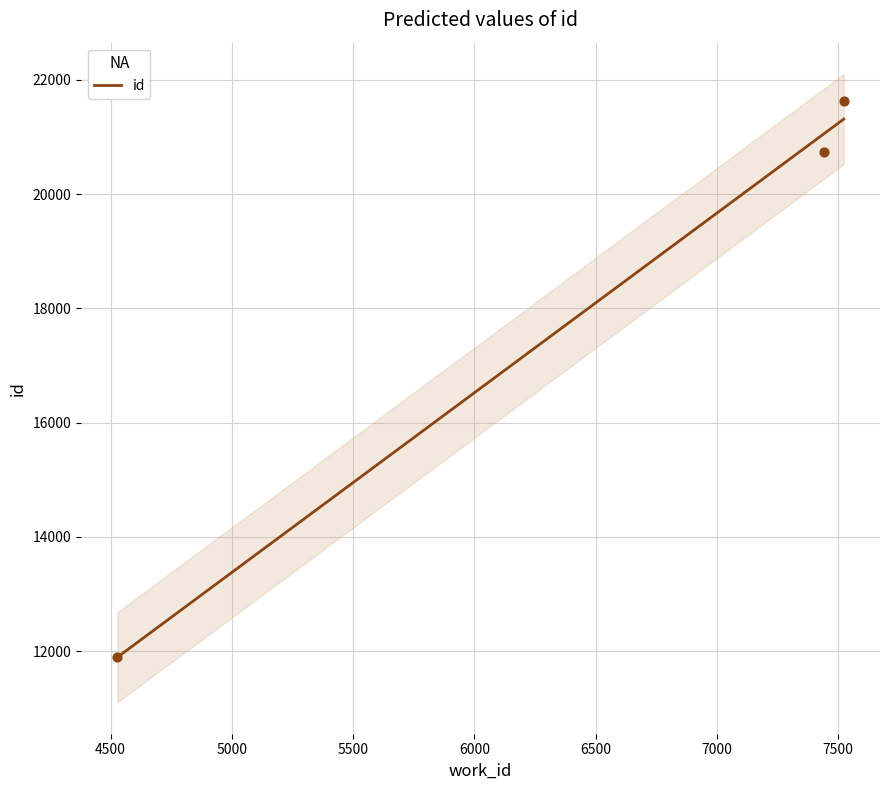

Approximately how many times larger is the value at 7442 compared to 7523?

1.0